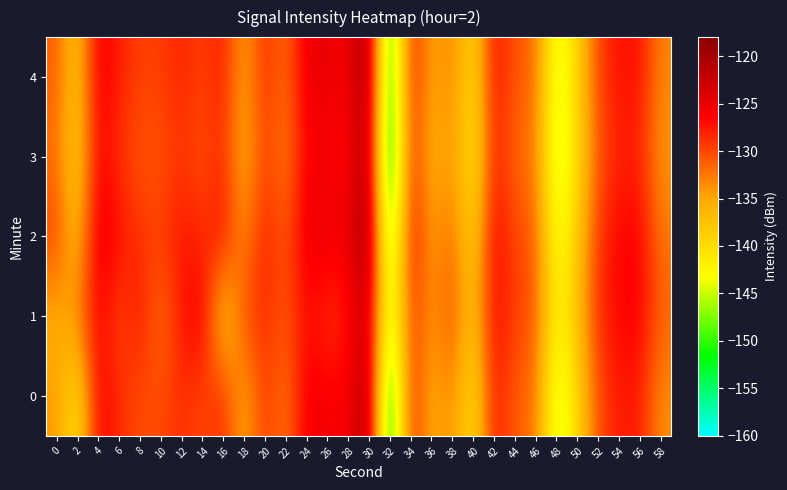

Between 12 and 6, which is larger?

6